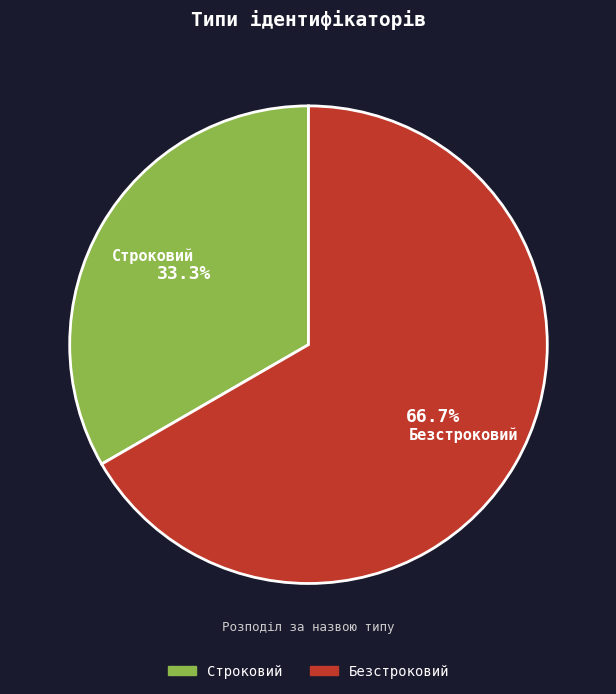

Between Безстроковий and Строковий, which is larger?

Безстроковий